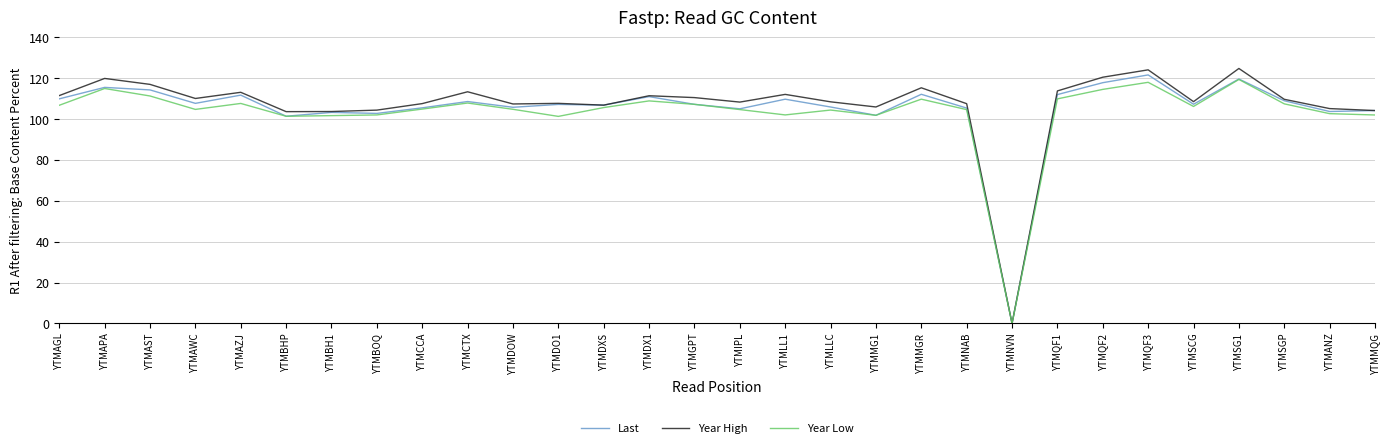

The Last series shows 106.9 at YTMDXS. True or false?

True